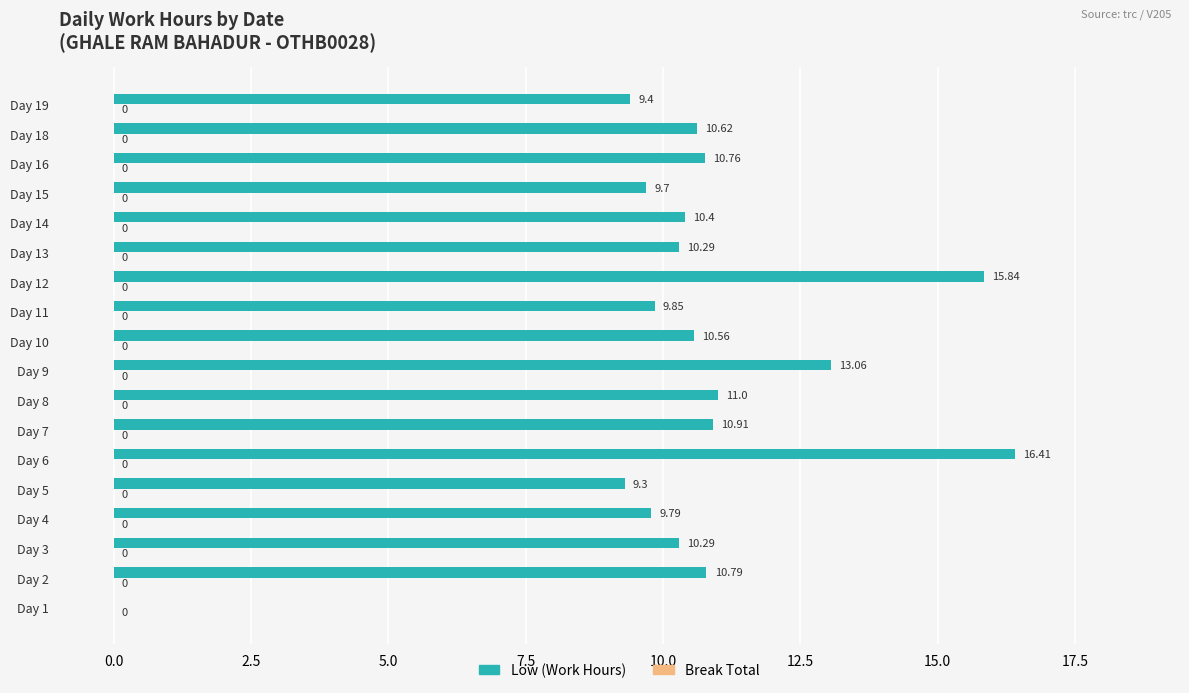

What is the sum of all values?

189.0